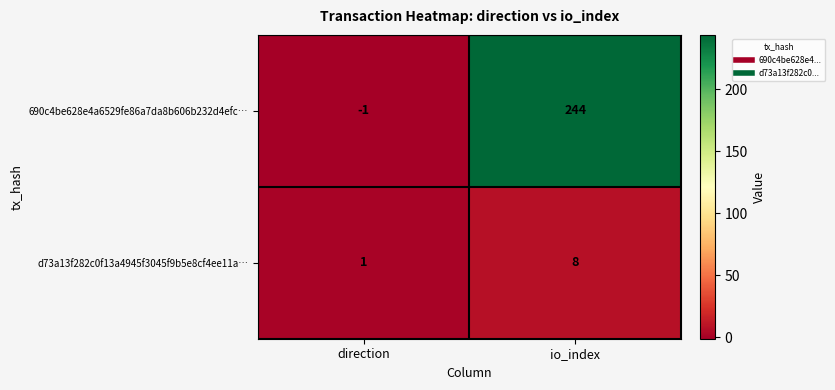

Is it true that 690c4be628e4a6529fe86a7da8b606b232d4efc… equals 60 at io_index?

False